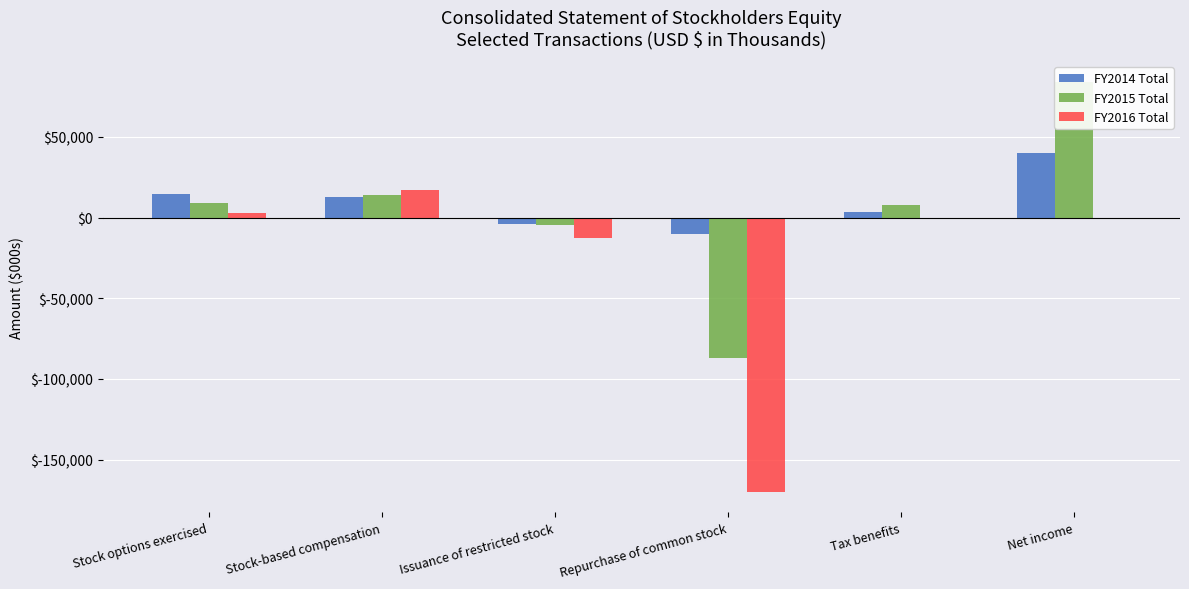

Is it true that FY2014 Total equals 12596 at Stock-based compensation?

True